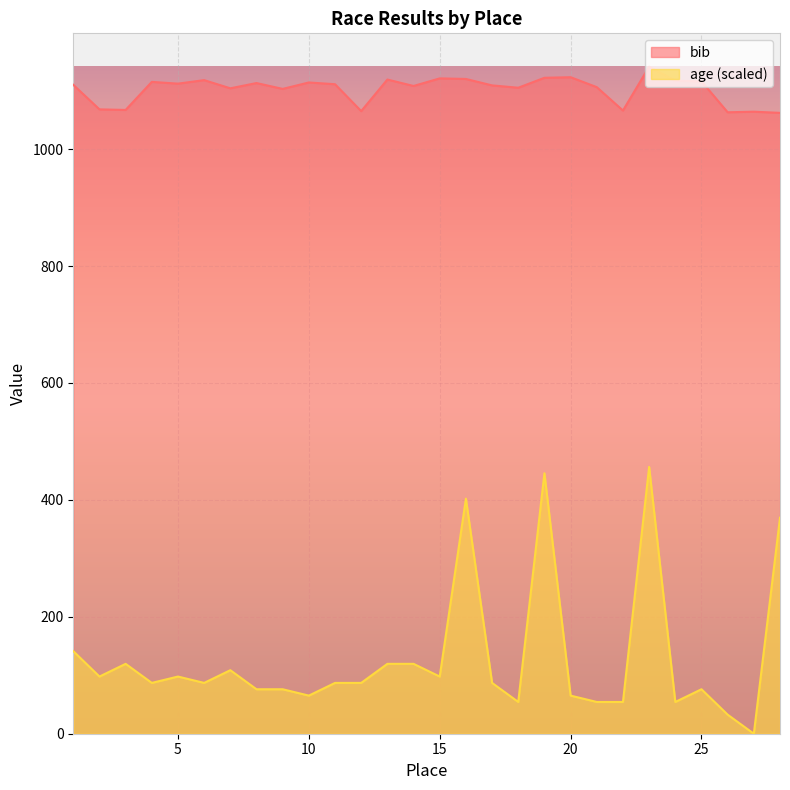

Between 6 and 7, which series saw the biggest shift?

age